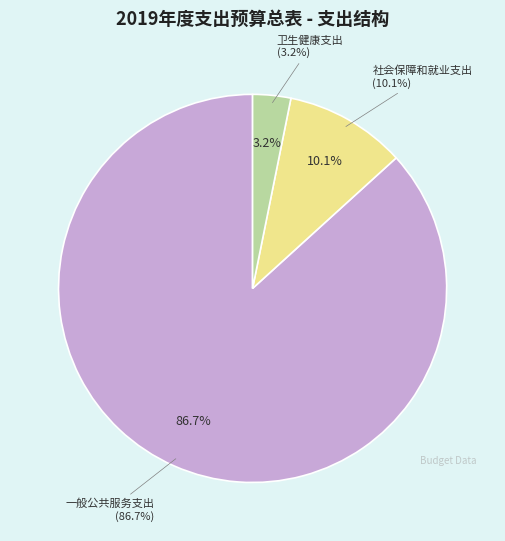

Combined, do 卫生健康支出 and 社会保障和就业支出 account for over 50%?

No